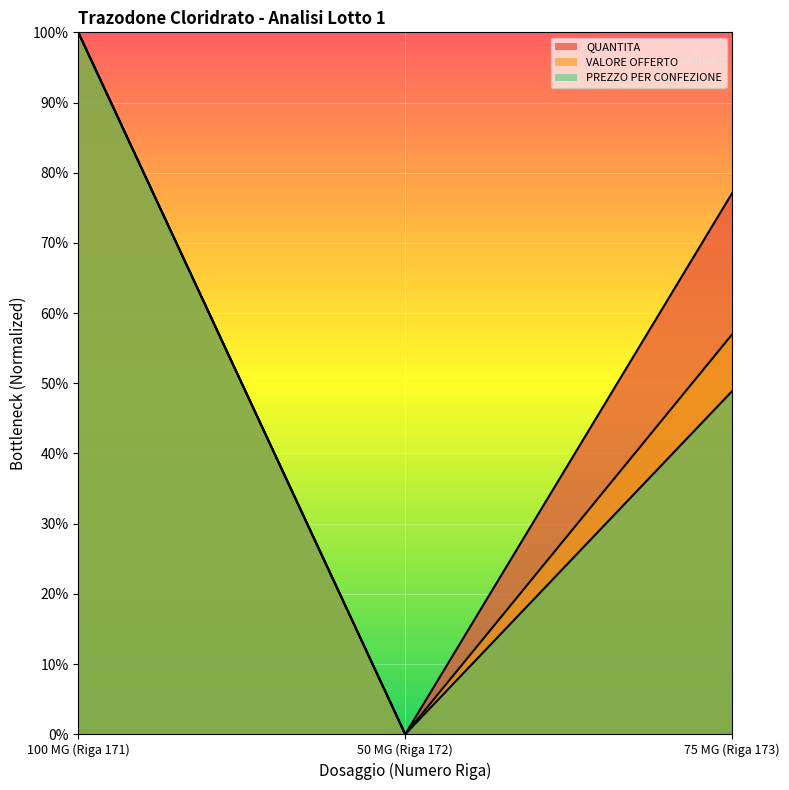

Which series changed the most between 100 MG (Riga 171) and 50 MG (Riga 172)?

QUANTITA